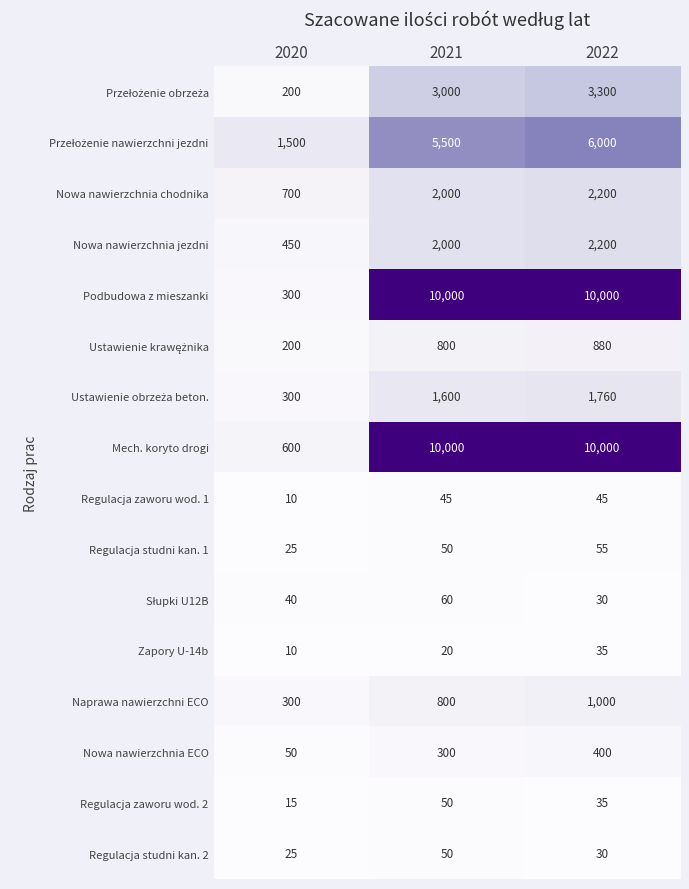

The value of Zapory U-14b at 2021 is 20. True or false?

True